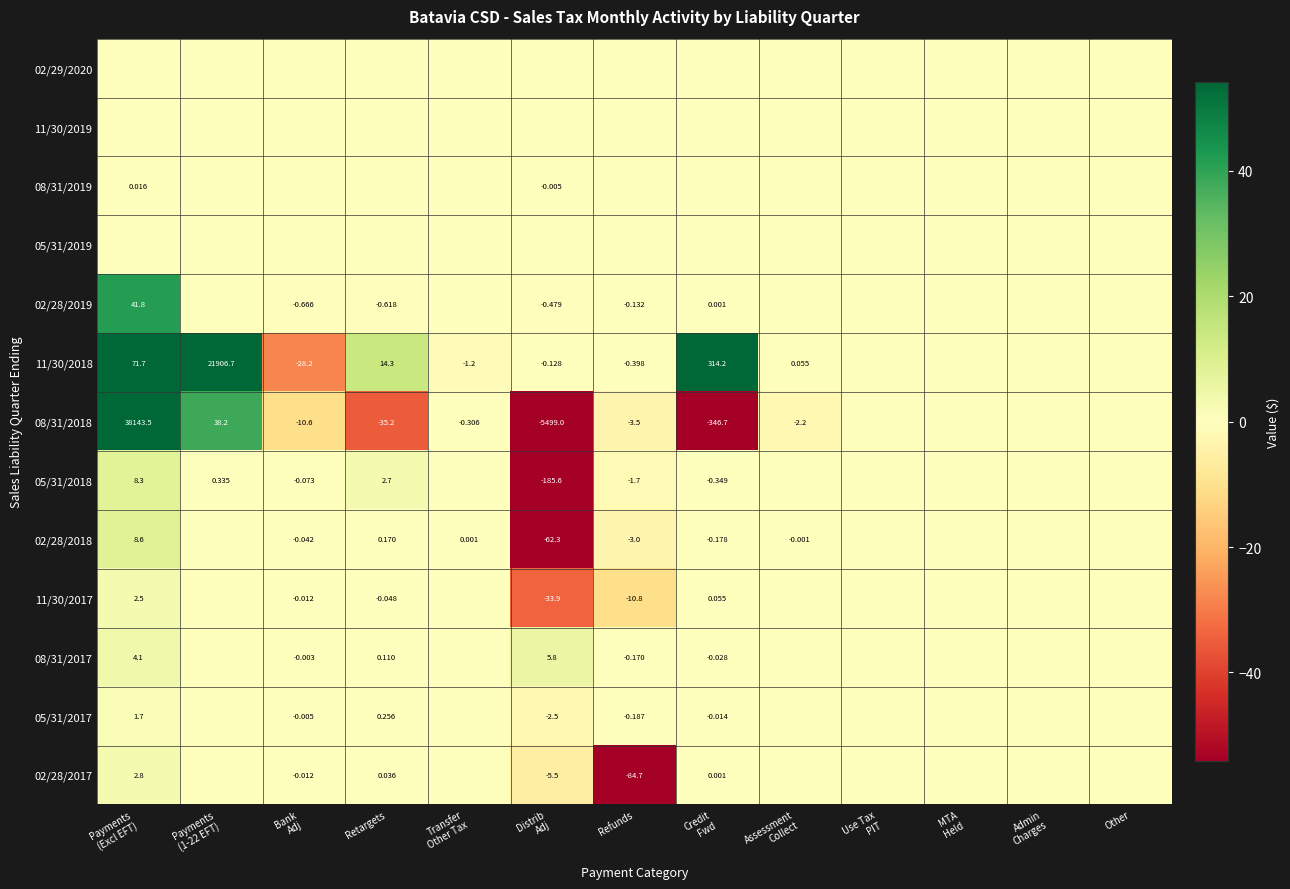

How many values in 02/28/2019 are below zero?

4